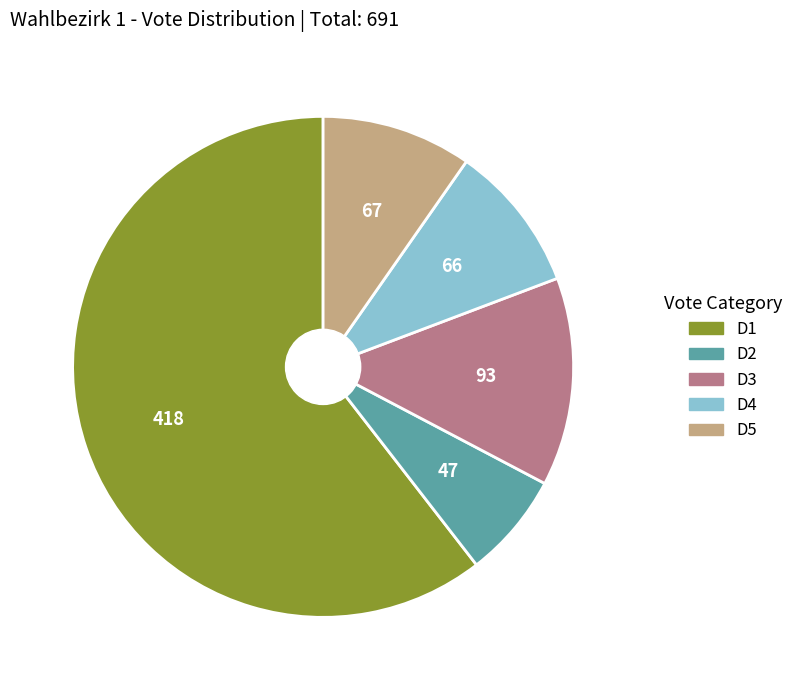

Is there a majority slice in this chart?

Yes